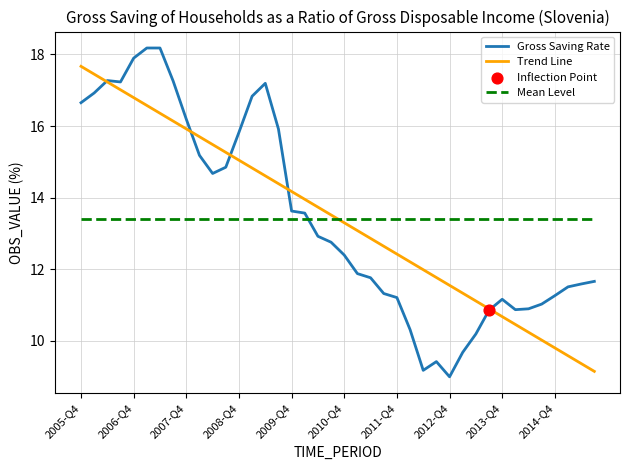

Rank the series by their maximum value, from highest to lowest.

Gross Saving Rate, Trend Line, Mean Level